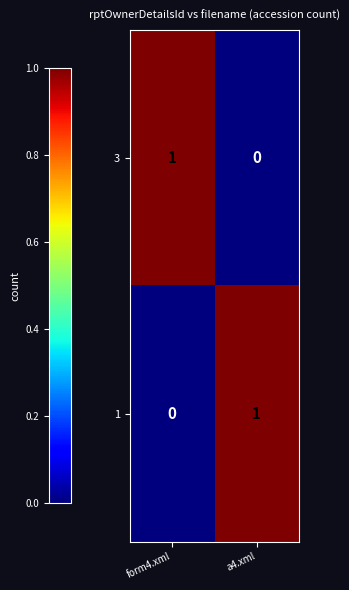

Reading left to right, what are all the values shown in this chart?

3: form4.xml=1	a4.xml=0
1: form4.xml=0	a4.xml=1